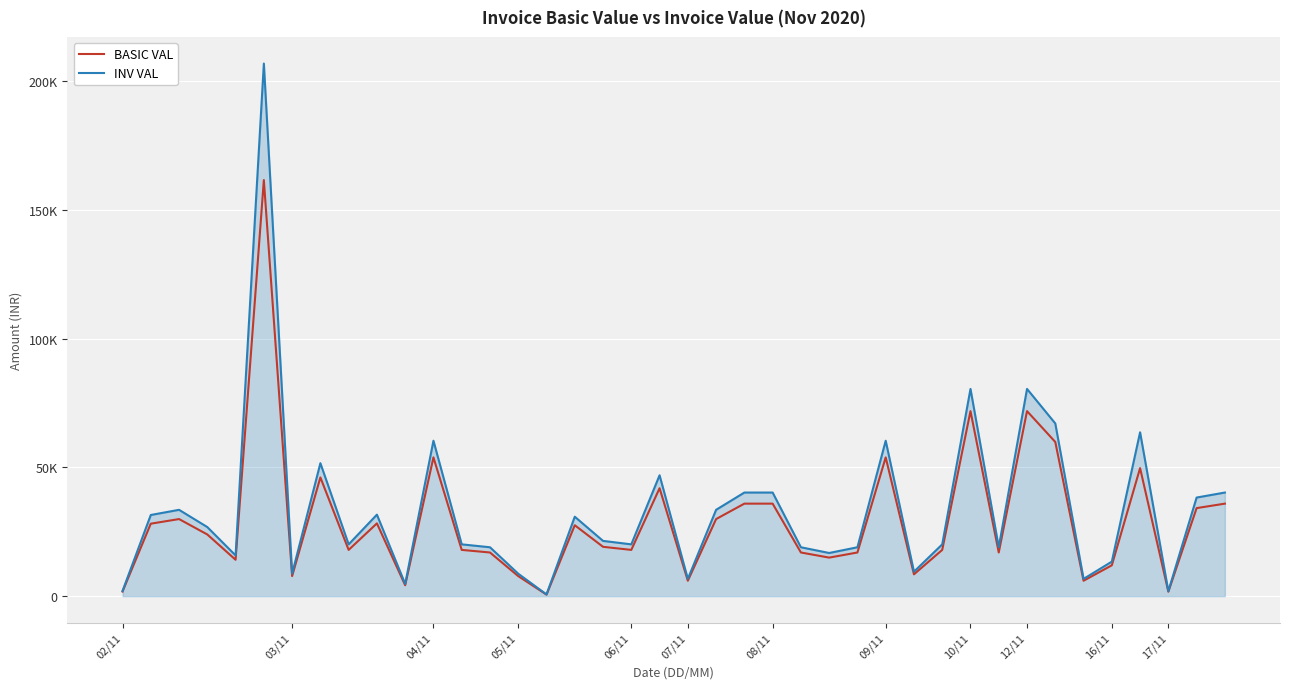

Does the chart display data point markers on the line(s)?

No